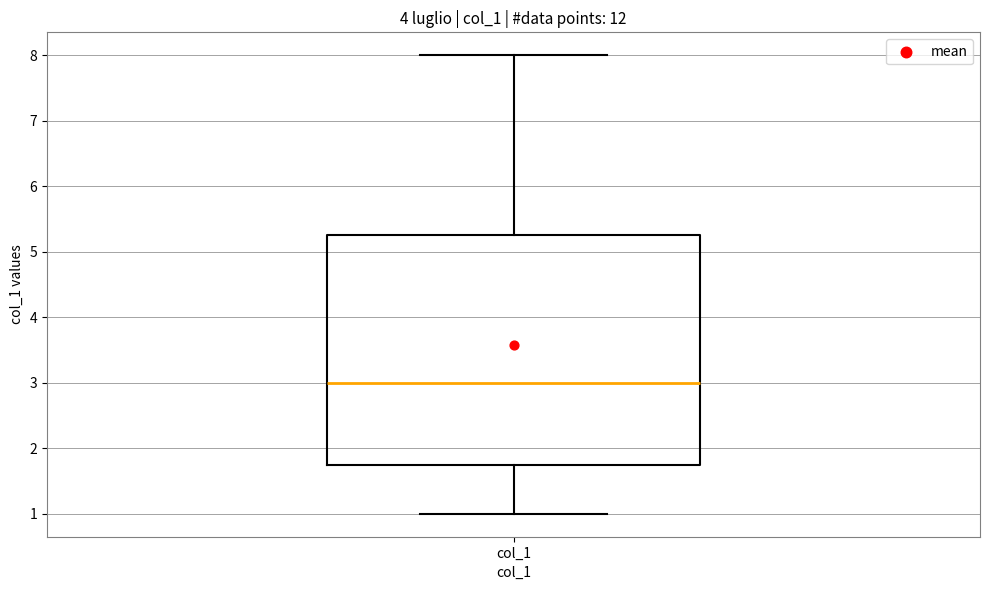

Read this box plot against the y-axis: the position of the median line, the range covered by the box, and the ends of both whiskers. The values are not printed on the chart, so give them approximately, as read against the axis.

median 3.0, box 1.8 to 5.3, whiskers 1.0 to 8.0